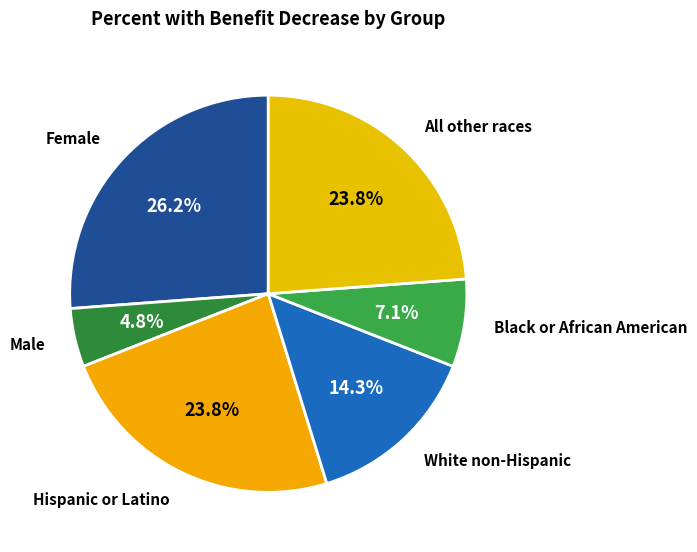

Which slice is the largest?

Female